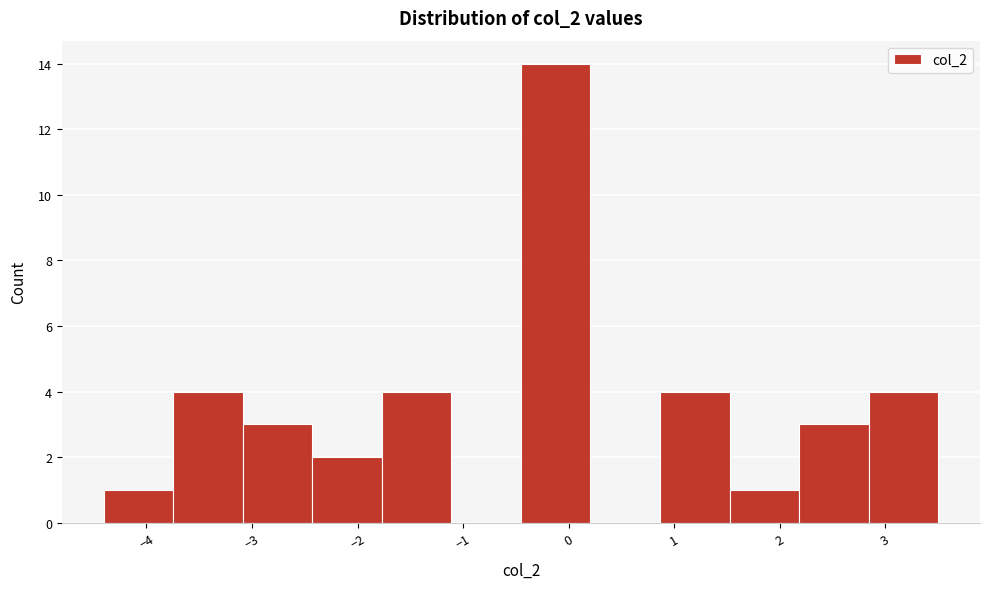

Reading left to right, transcribe this chart: for each bar, give the range it covers on the x-axis and its height. Neither the bar edges nor the heights are printed on the chart, so give them approximately, as read against the axes.

-4.4 to -3.7: 1
-3.7 to -3.1: 4
-3.1 to -2.4: 3
-2.4 to -1.8: 2
-1.8 to -1.1: 4
-1.1 to -0.5: 0
-0.5 to 0.2: 14
0.2 to 0.9: 0
0.9 to 1.5: 4
1.5 to 2.2: 1
2.2 to 2.8: 3
2.8 to 3.5: 4